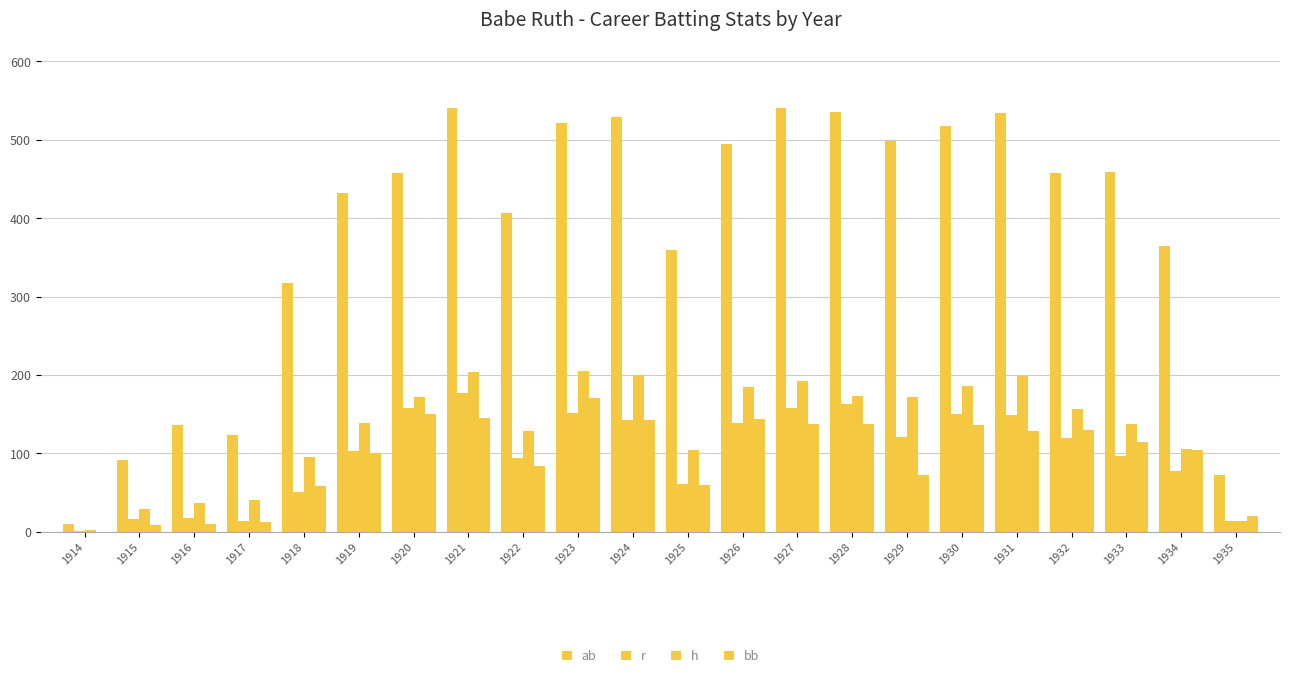

At which category is the sum across all series the highest?

1921